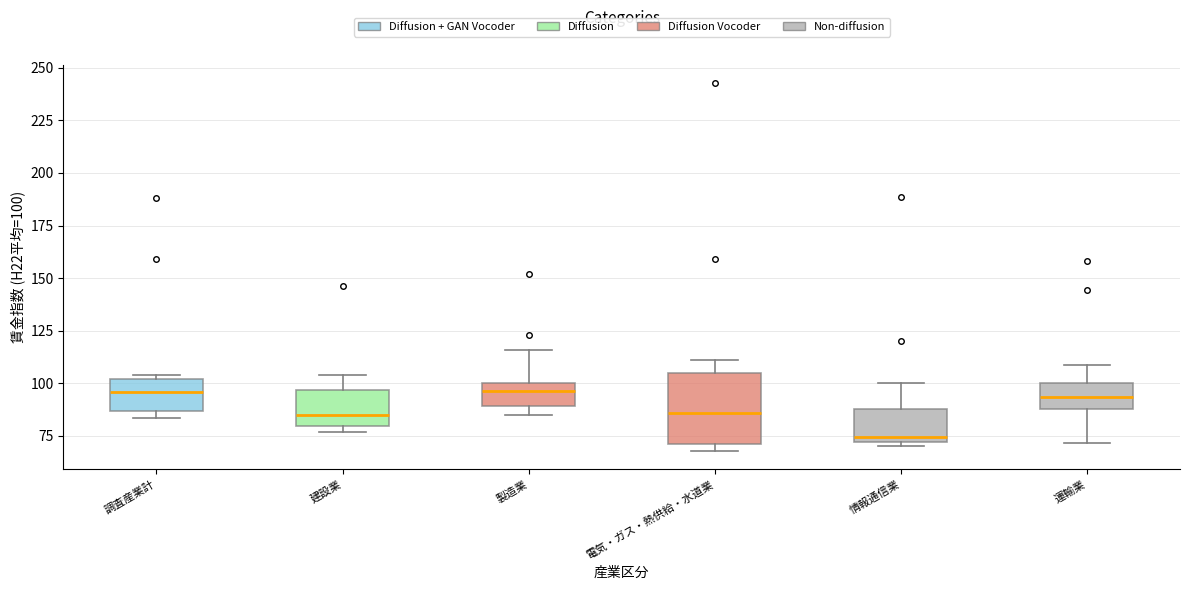

Which box is the tallest, from its lower edge to its upper edge?

電気・ガス・熱供給・水道業